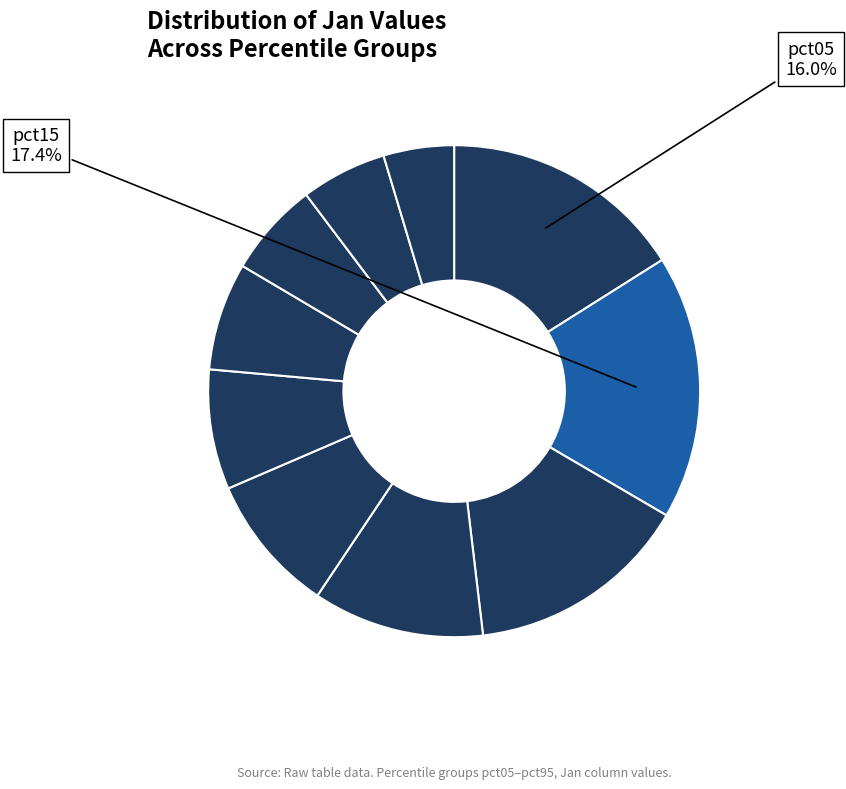

How many segments does this pie chart have?

10